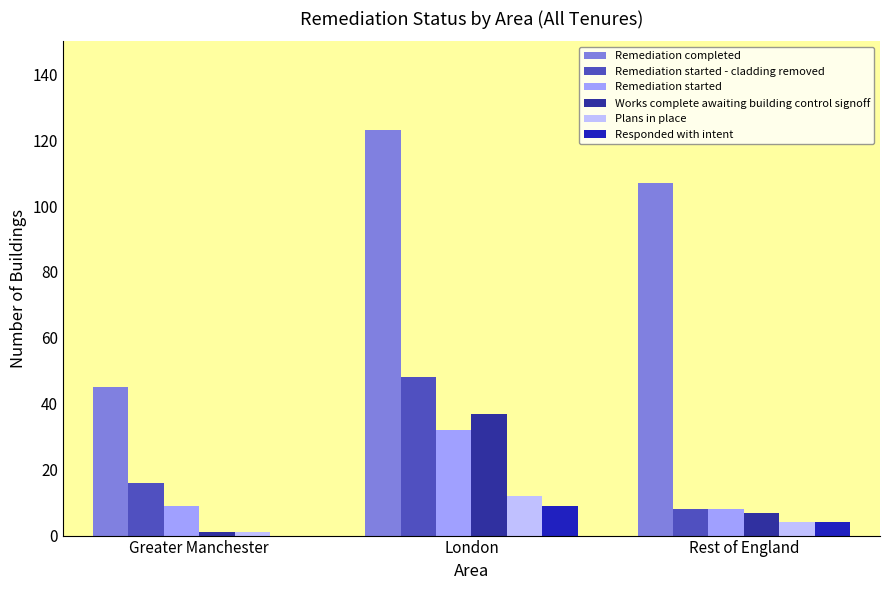

What are all the series names shown in the legend?

Remediation completed, Remediation started - cladding removed, Remediation started, Works complete awaiting building control signoff, Plans in place, Responded with intent